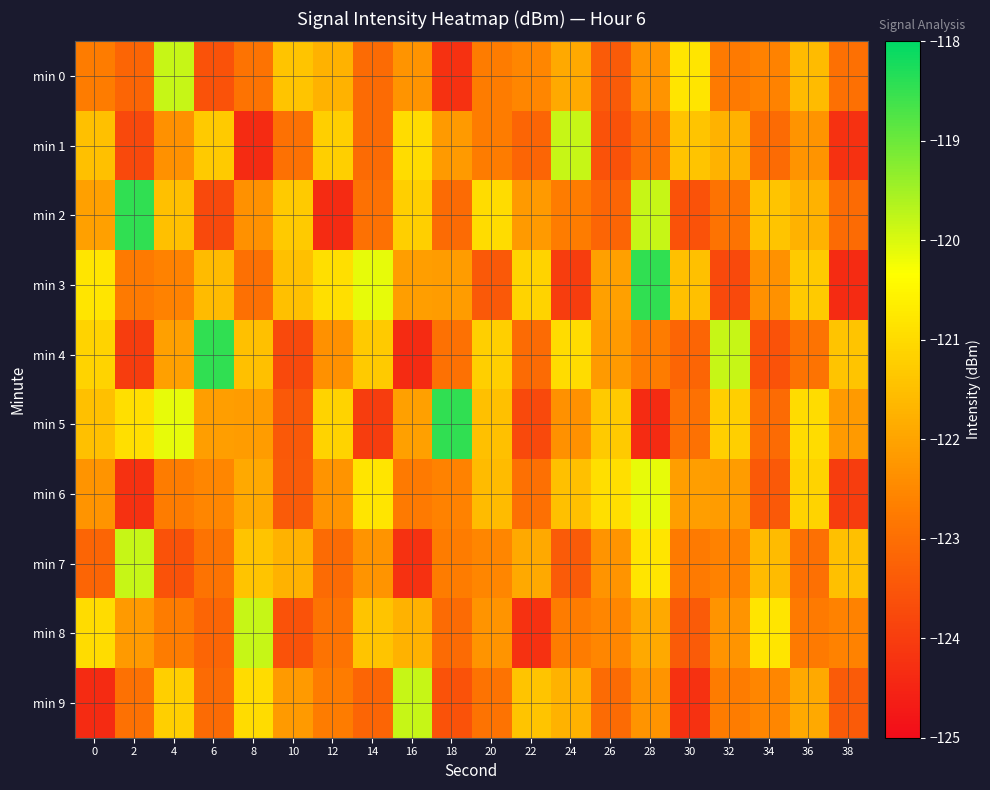

At 18, list the series in order from largest to smallest.

min 5, min 3, min 1, min 6, min 7, min 4, min 8, min 2, min 9, min 0